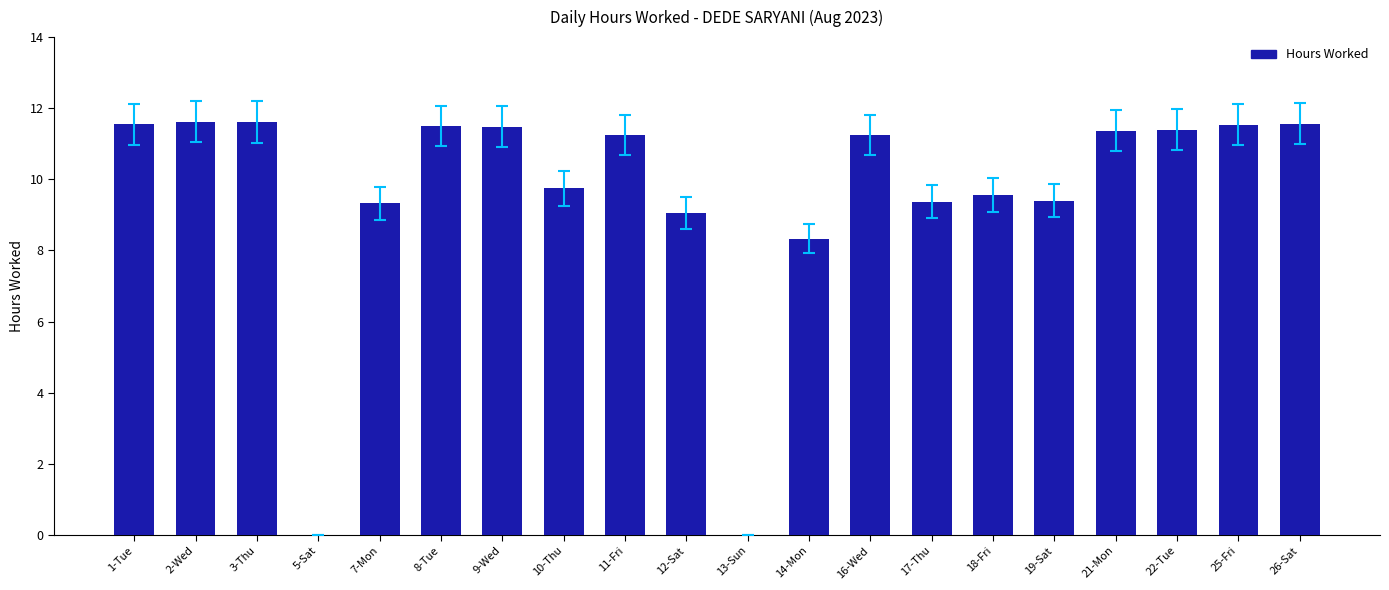

What value does the data have at 9-Wed?

11.5